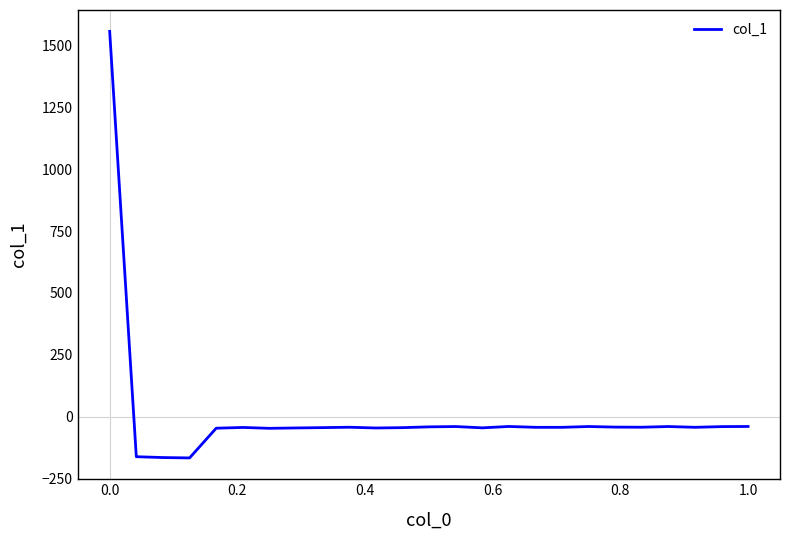

What is the difference between the maximum and minimum values?

1724.7